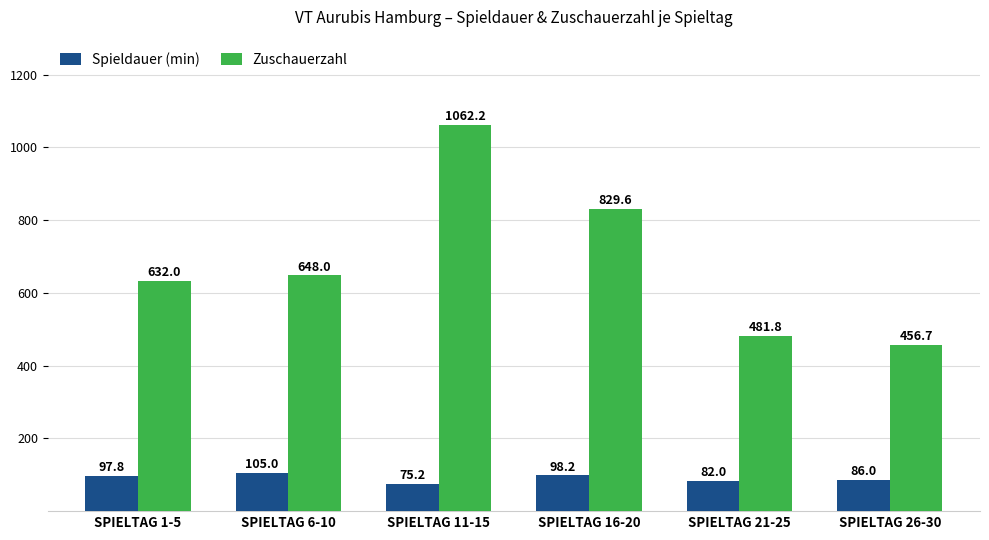

What is the total value across all series at SPIELTAG 26-30?

542.7